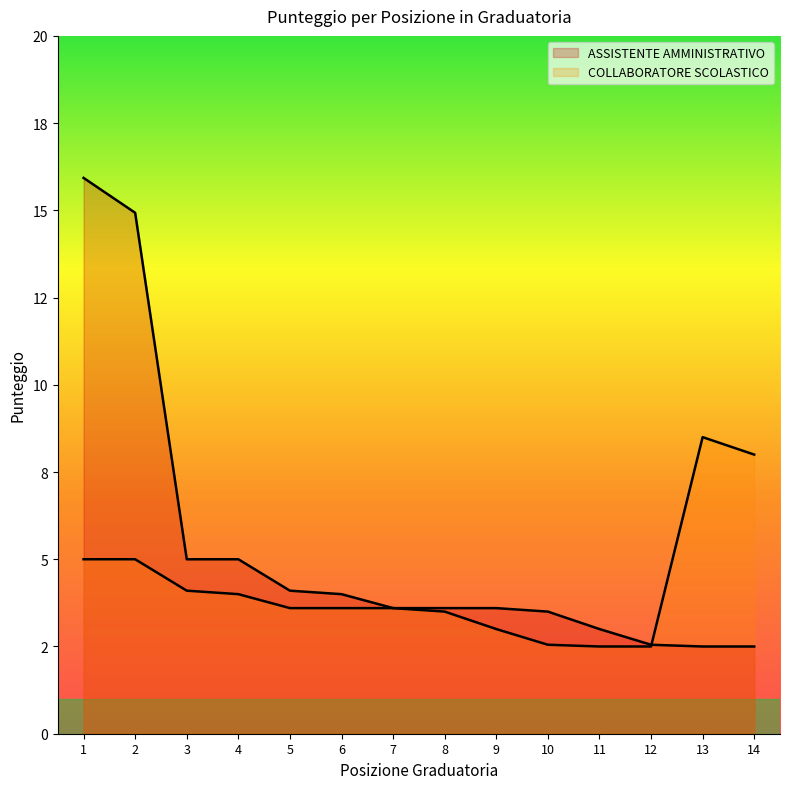

How many times do COLLABORATORE SCOLASTICO and ASSISTENTE AMMINISTRATIVO cross each other?

1